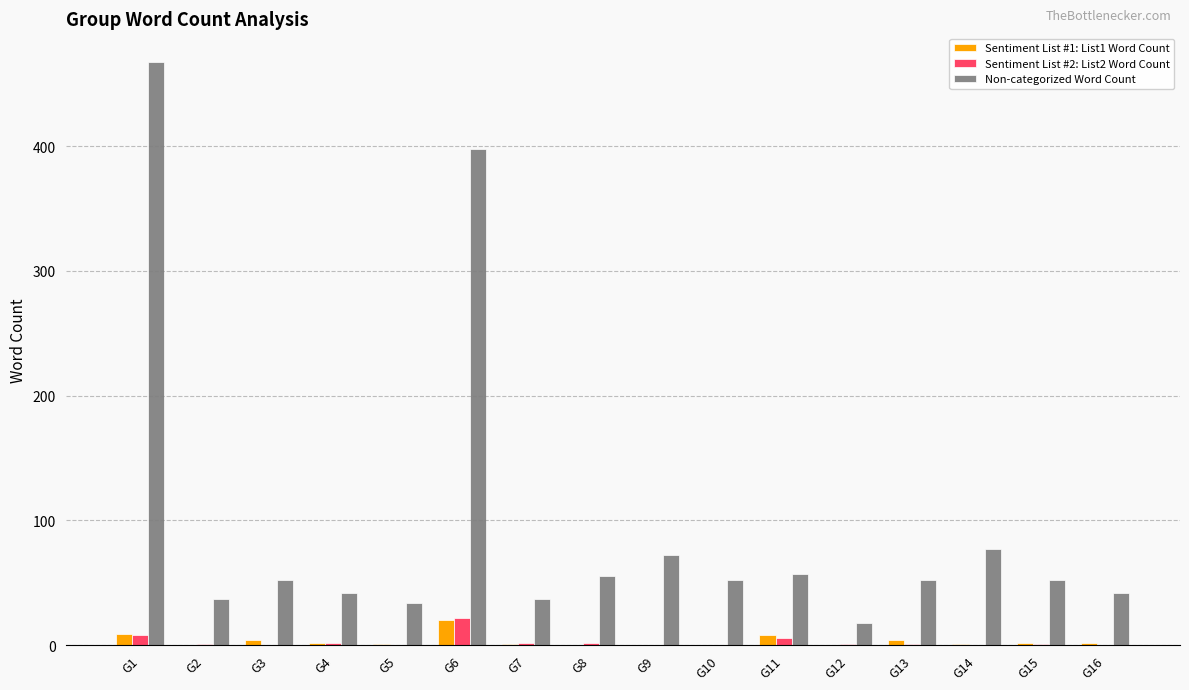

What is the sum of all Non-categorized Word Count values?

1544